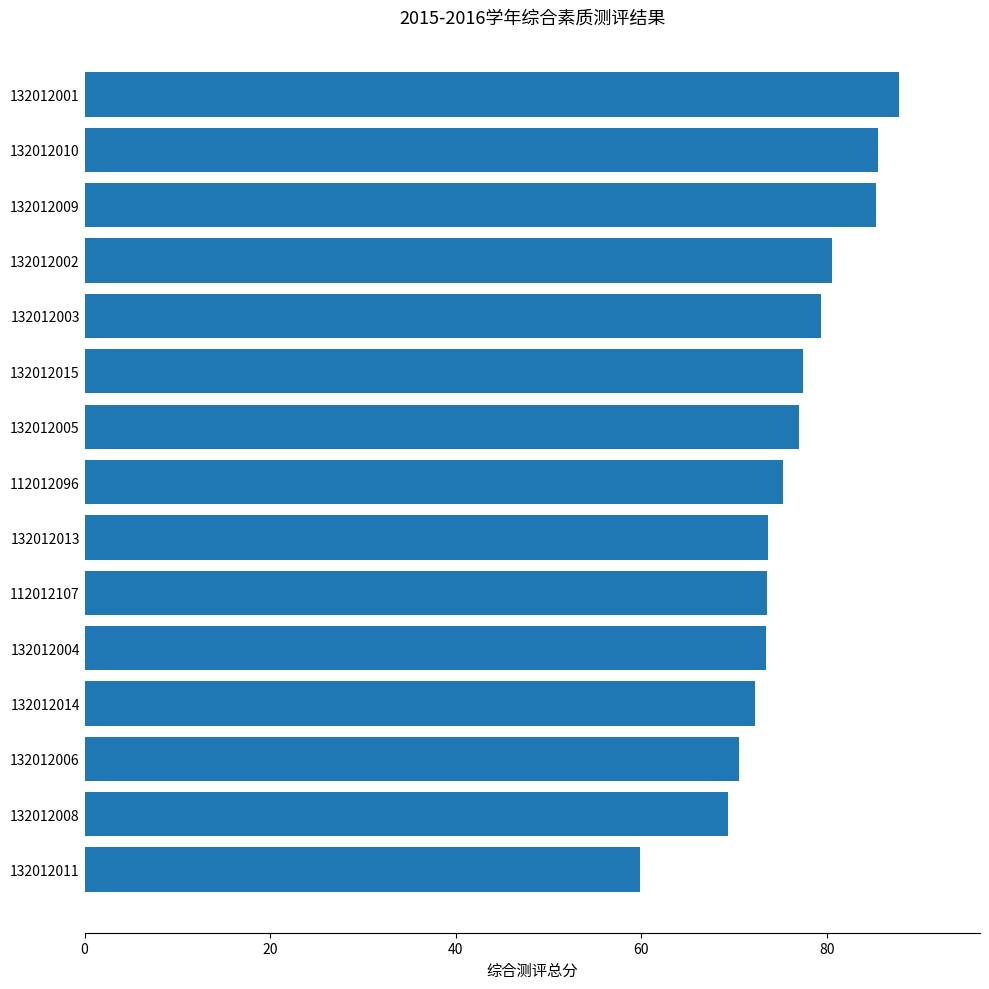

What value does the data have at 132012010?

85.6